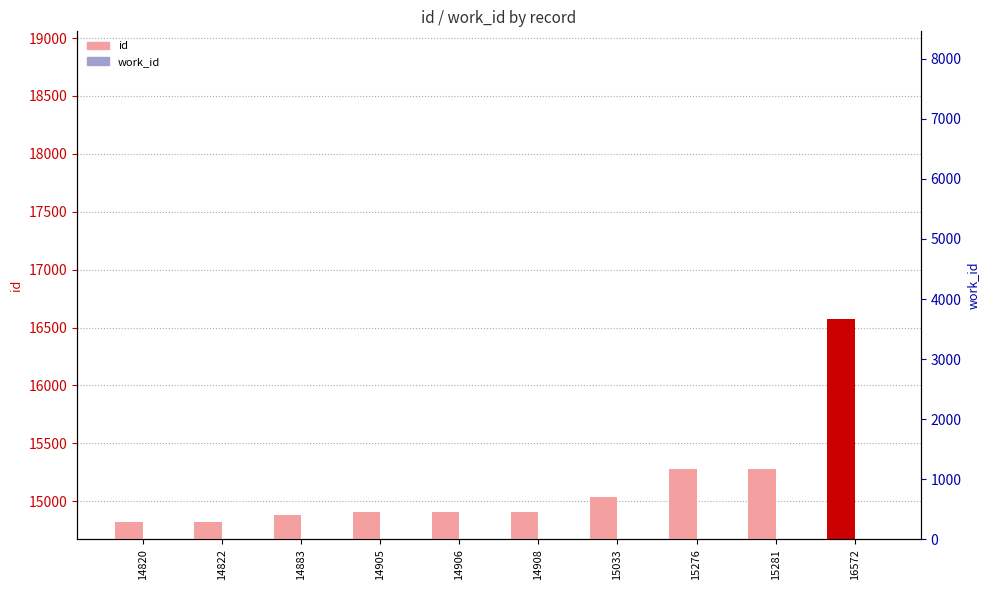

How many data points in id are less than 14908?

5